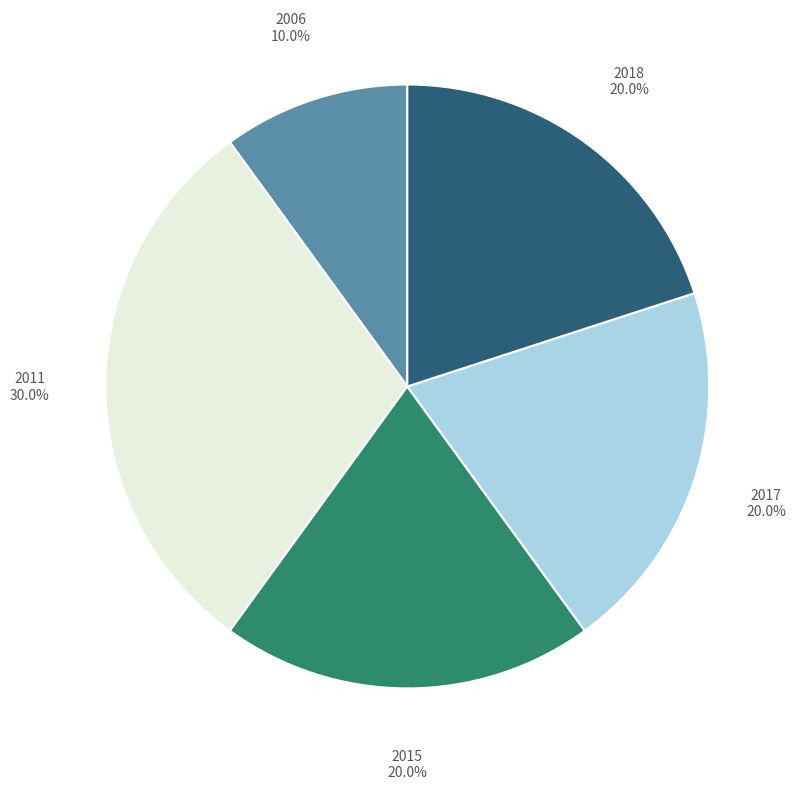

Is there any slice that represents more than half of the pie?

No